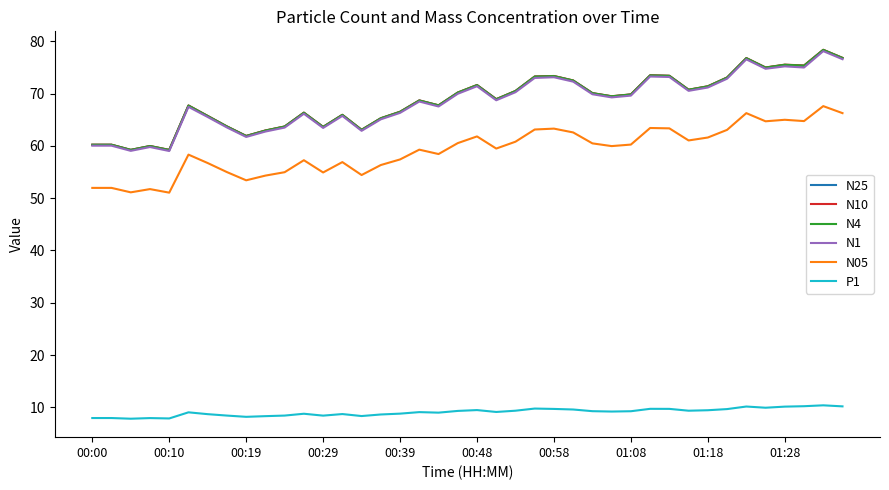

What is the maximum value for P1?

10.4